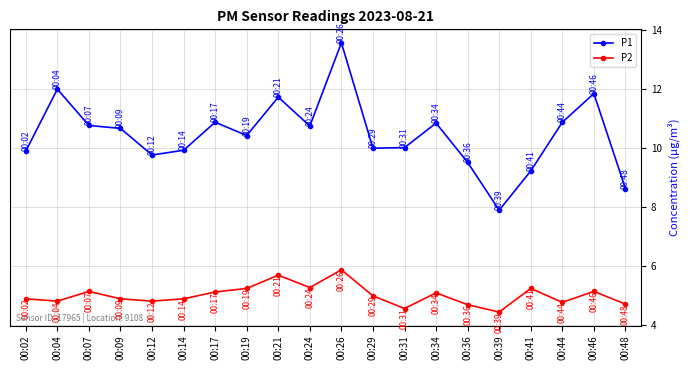

Rank the series by their average value, from lowest to highest.

P2, P1